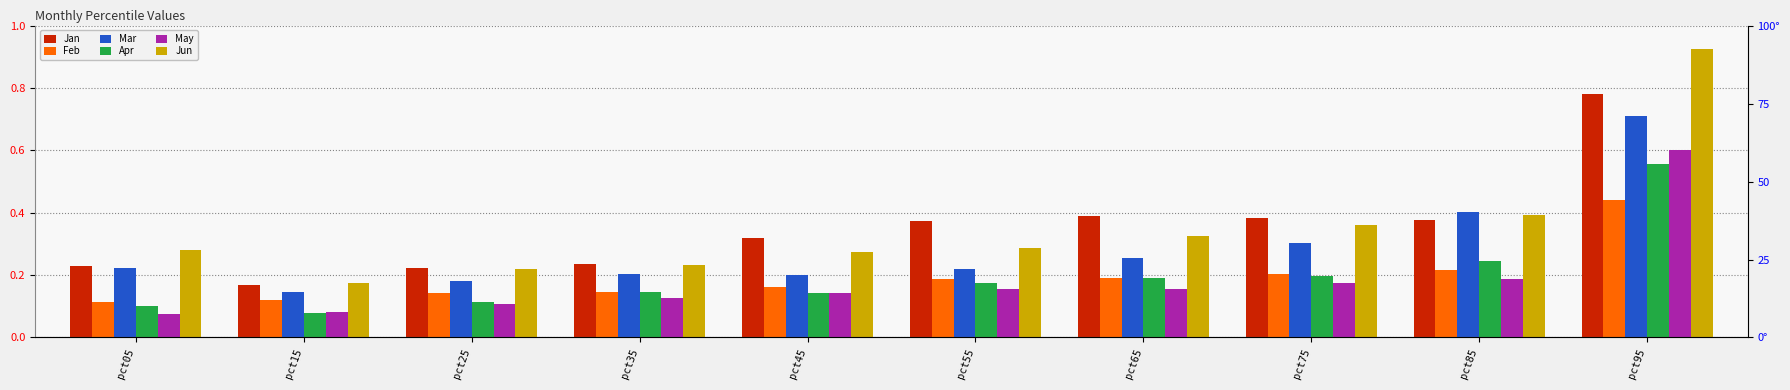

At which category is the sum across all series the highest?

pct95